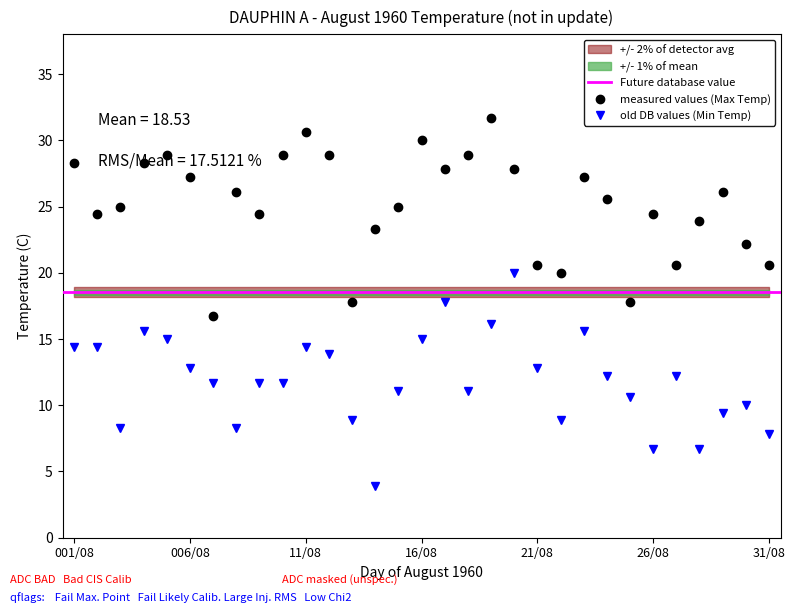

True or false: old DB values (Min Temp) and measured values (Max Temp) cross at least once.

False